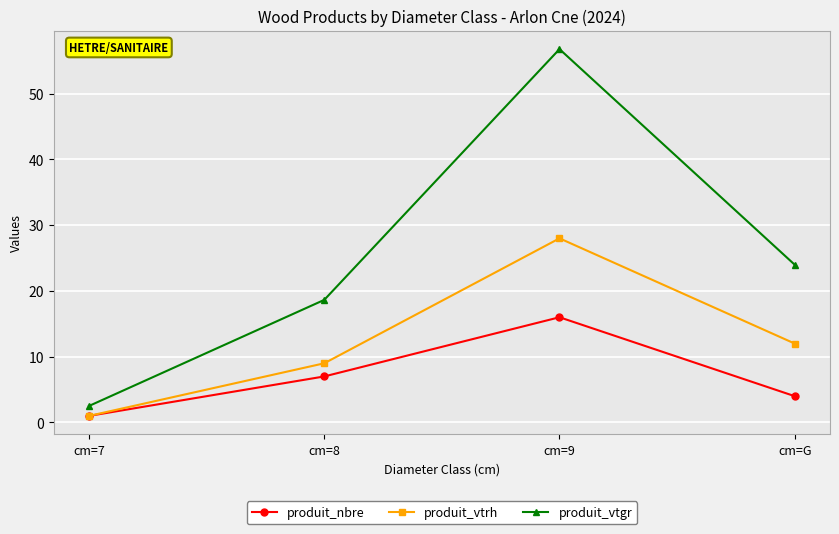

Which series has the largest range (max minus min)?

produit_vtgr